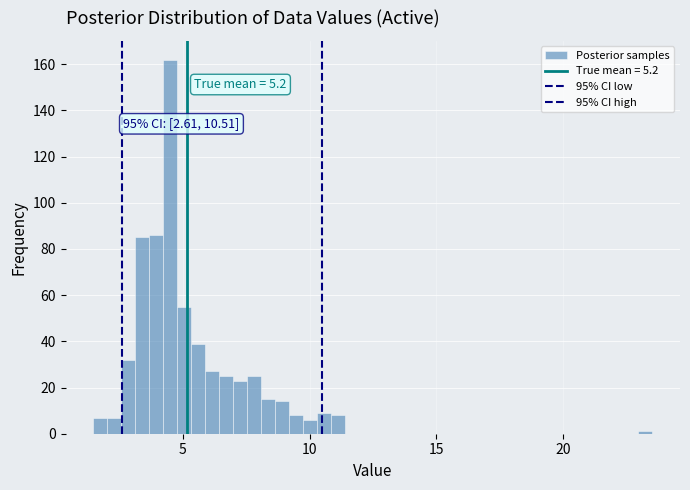

Read against the x-axis, roughly where is the centre of the tallest bar?

4.5